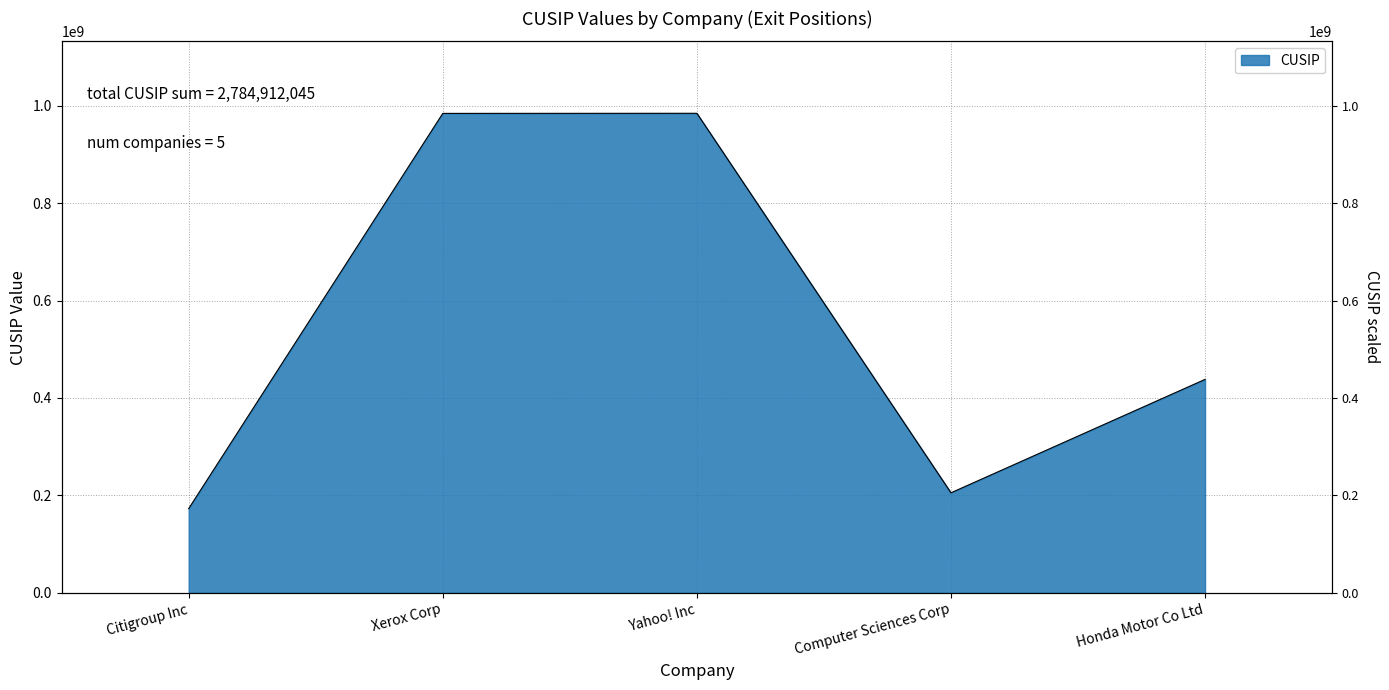

What is the change in value from Citigroup Inc to Xerox Corp?

+811153679